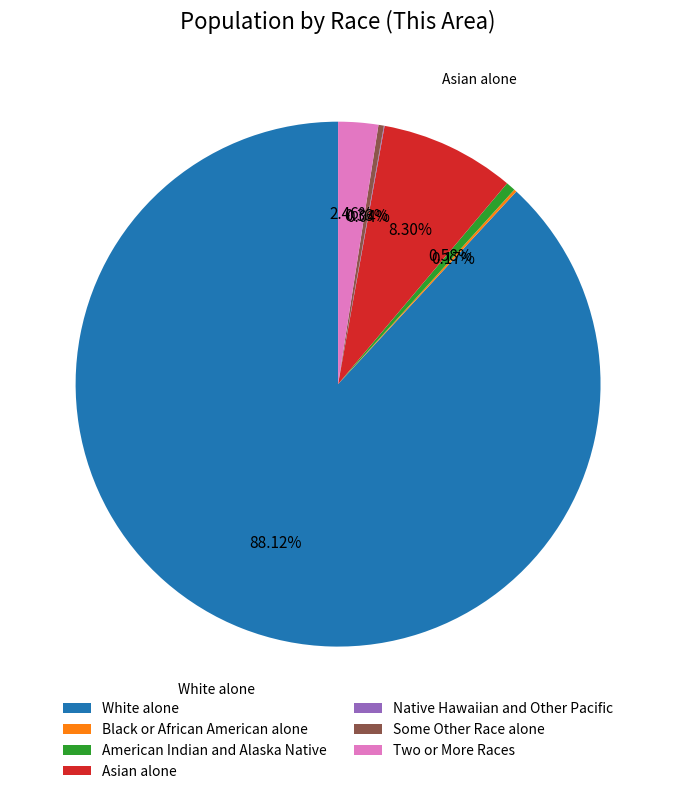

Does White alone account for over 50% of the chart?

Yes